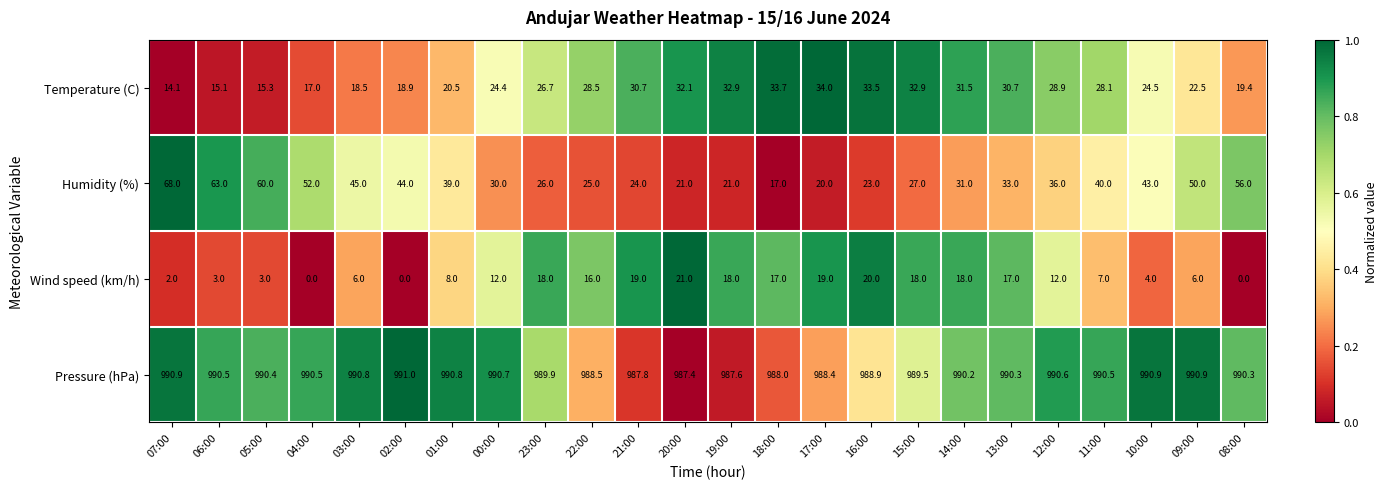

What is the total value across all series at 12:00?

1067.5